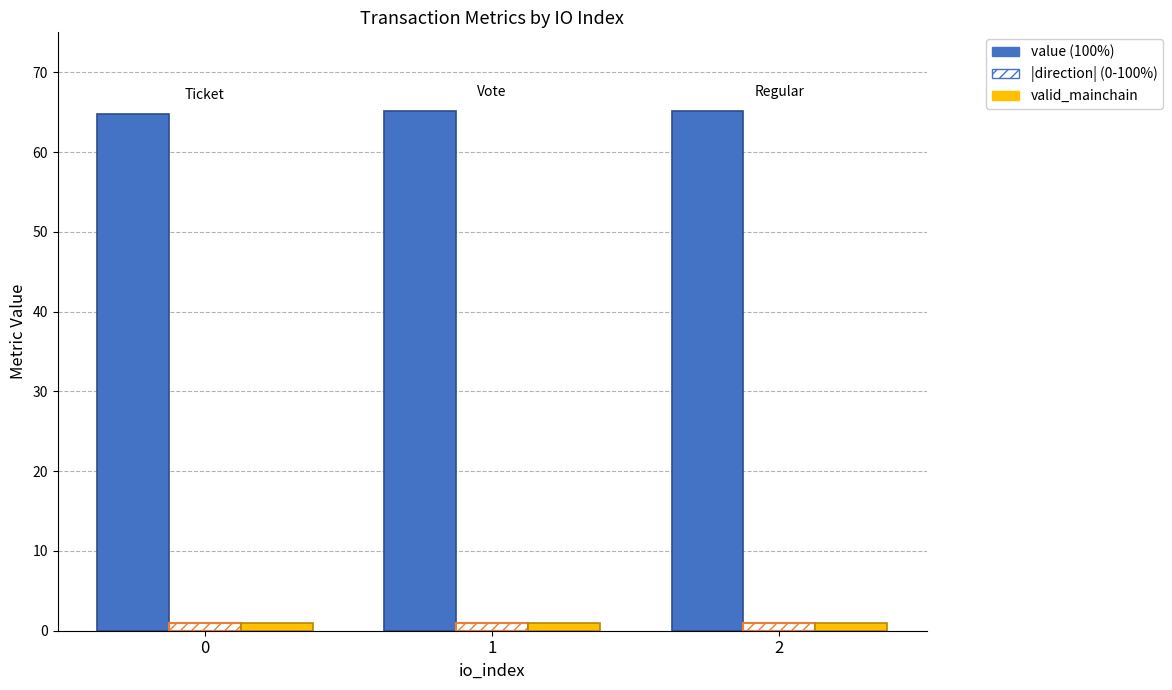

What is the greatest value displayed?

65.1